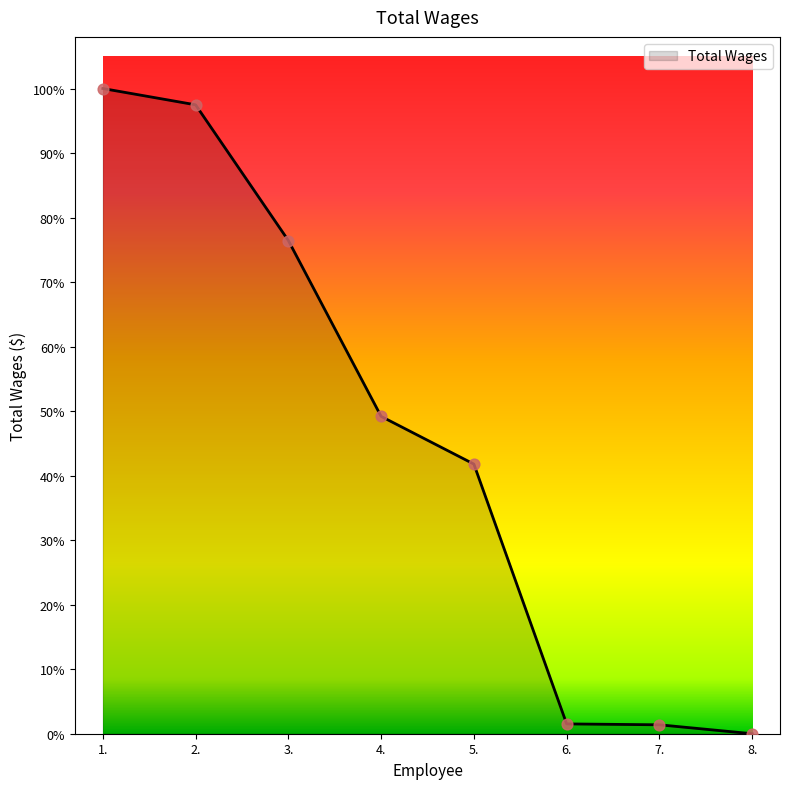

Approximately how many times larger is the value at 2. compared to 4.?

2.0